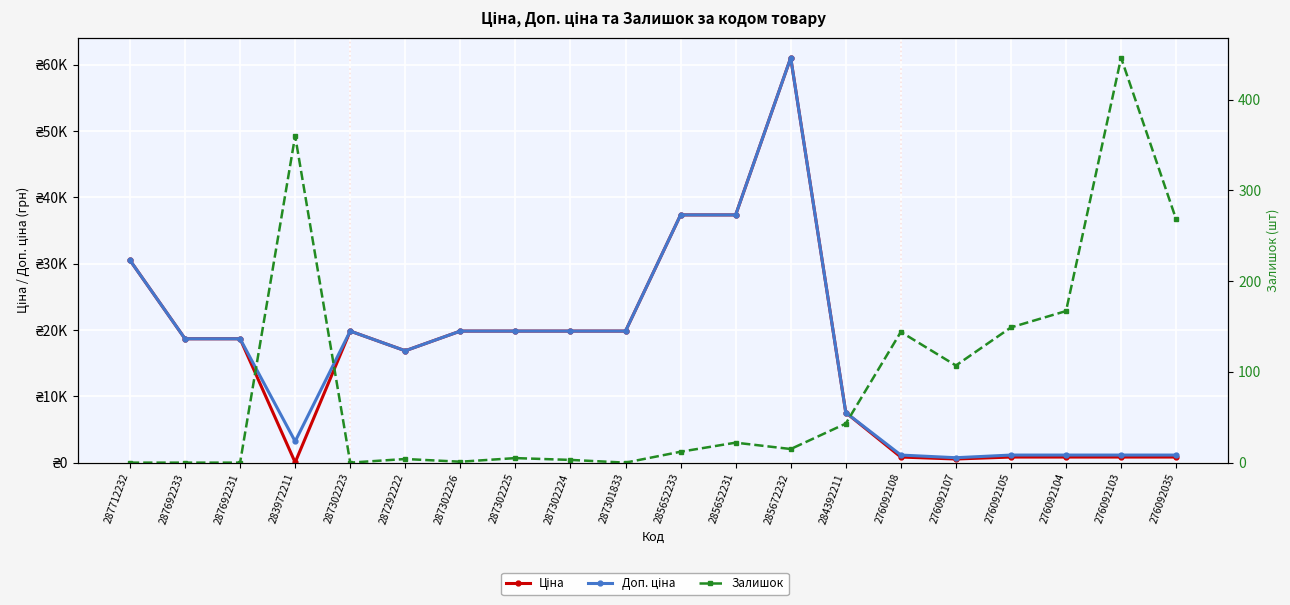

At which category does Доп. ціна reach its first local peak?

287302223